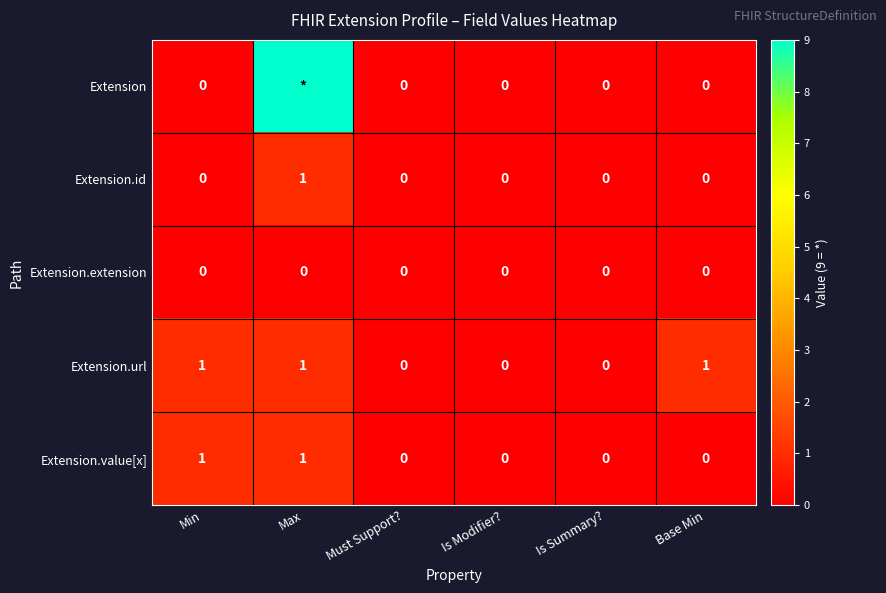

How many Extension.id values are between 0 and 1?

6